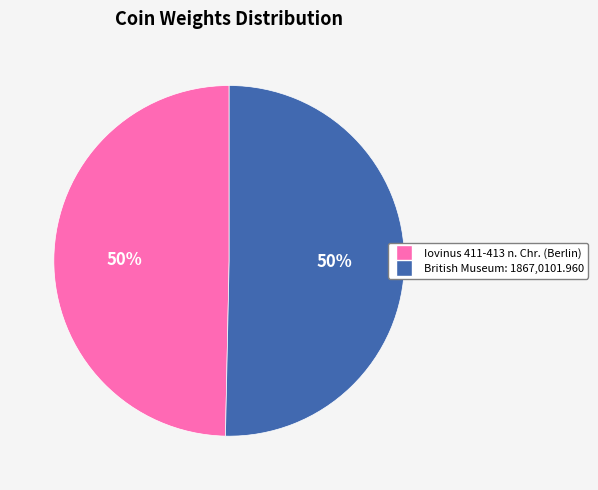

Do Iovinus 411-413 n. Chr. (Berlin) and British Museum: 1867,0101.960 together represent more than half of the pie?

Yes